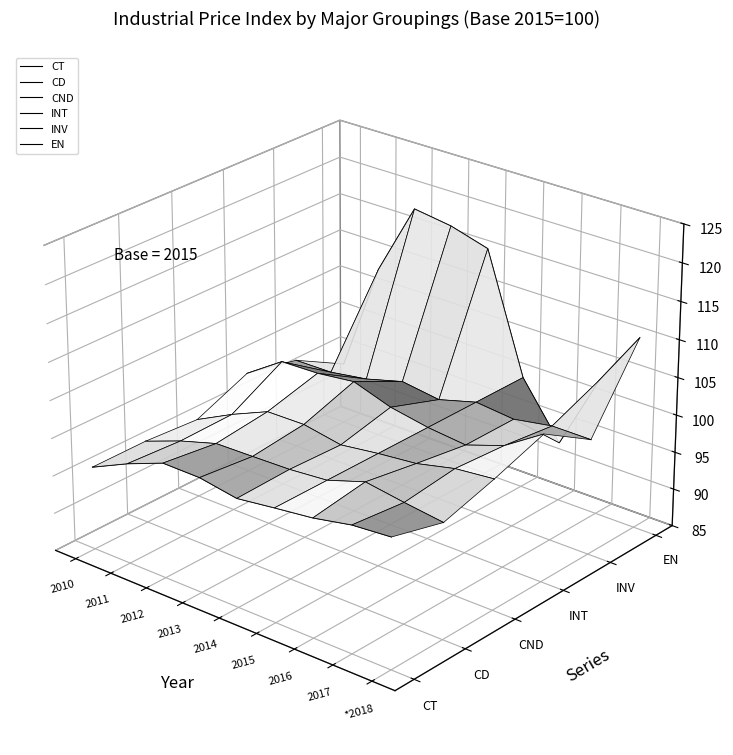

Between 2010 and 2013, which series saw the biggest shift?

EN